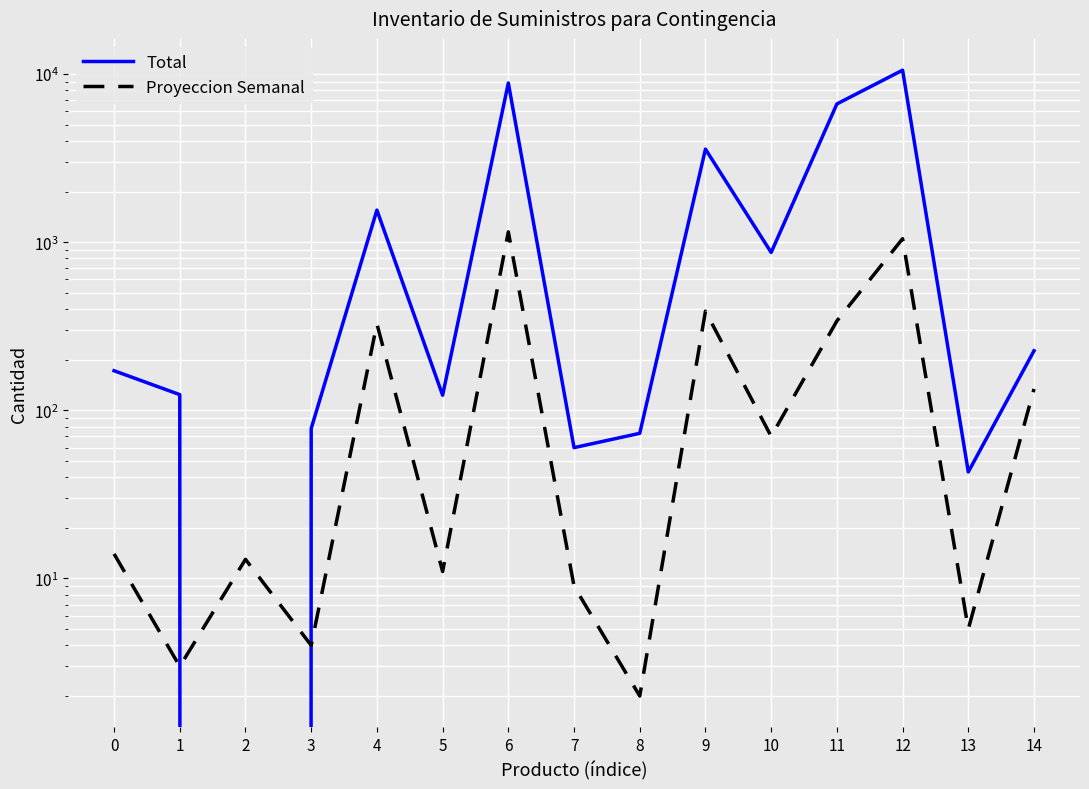

Reading right to left, extract all data points from this chart.

Total: 226	43	10544	6640	869	3577	73	60	8846	123	1552	78	0	124	172
Proyeccion Semanal: 134	5	1049	340	70	389	2	9	1152	11	327	4	13	3	14